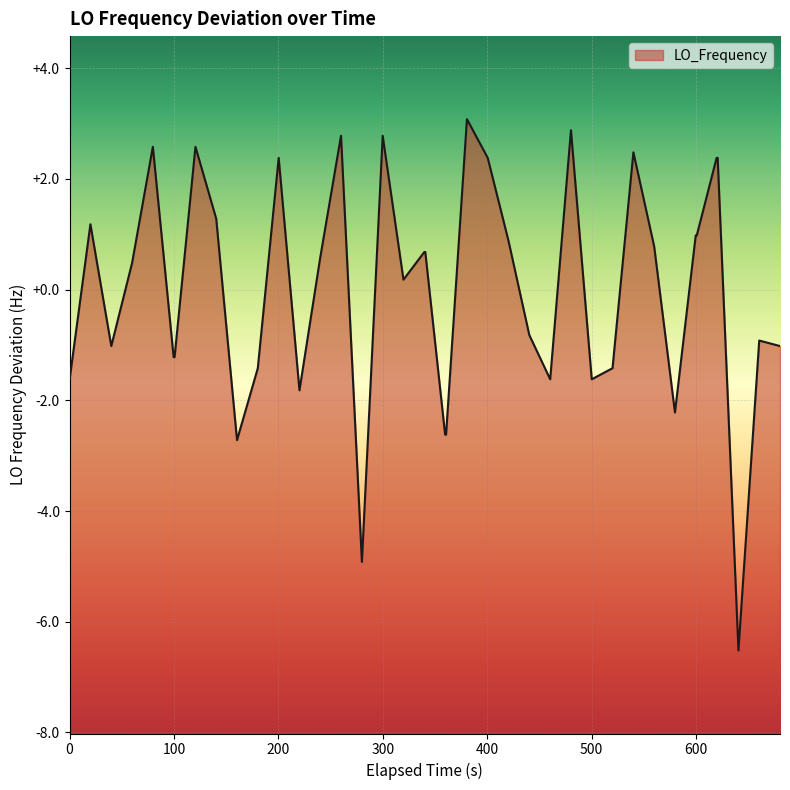

What is the minimum value shown in the chart?

-6.5